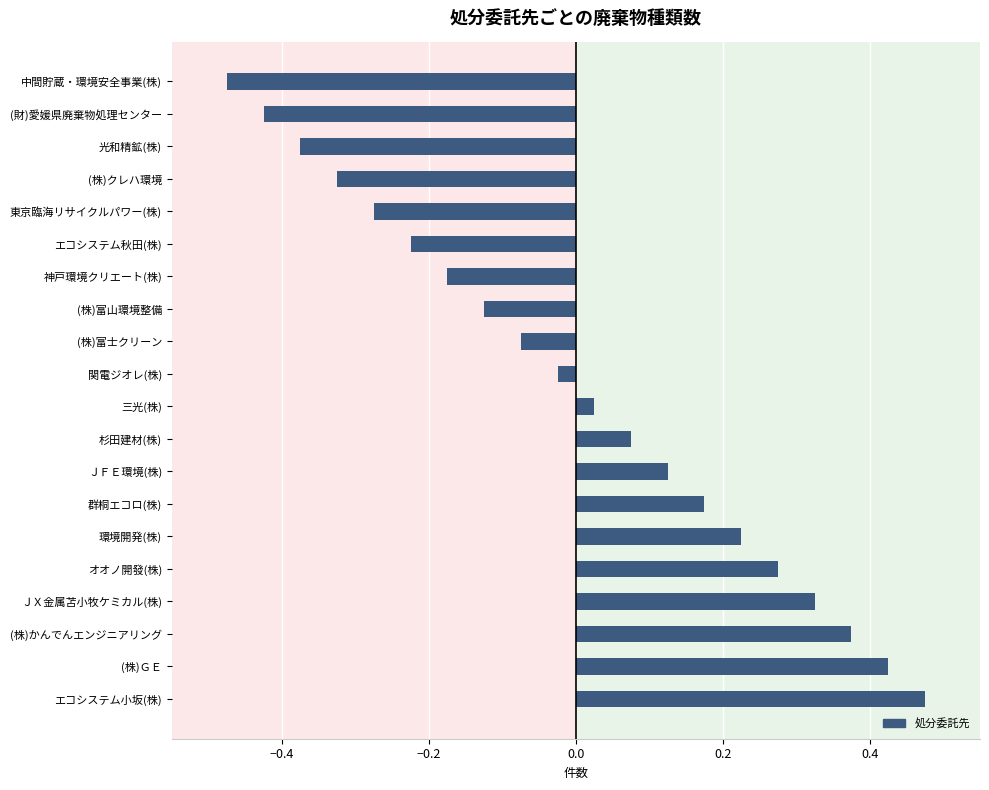

What position from the bottom is (株)ＧＥ?

2